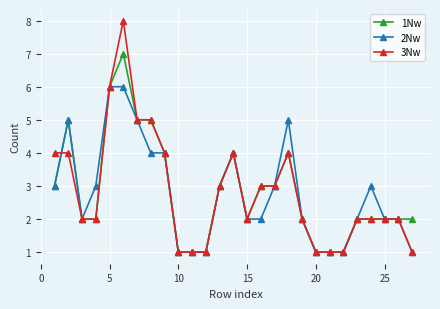

Reading left to right, transcribe all the data shown in this chart.

1Nw: 3	5	2	2	6	7	5	5	4	1	1	1	3	4	2	3	3	4	2	1	1	1	2	2	2	2	2
2Nw: 3	5	2	3	6	6	5	4	4	1	1	1	3	4	2	2	3	5	2	1	1	1	2	3	2	2	1
3Nw: 4	4	2	2	6	8	5	5	4	1	1	1	3	4	2	3	3	4	2	1	1	1	2	2	2	2	1